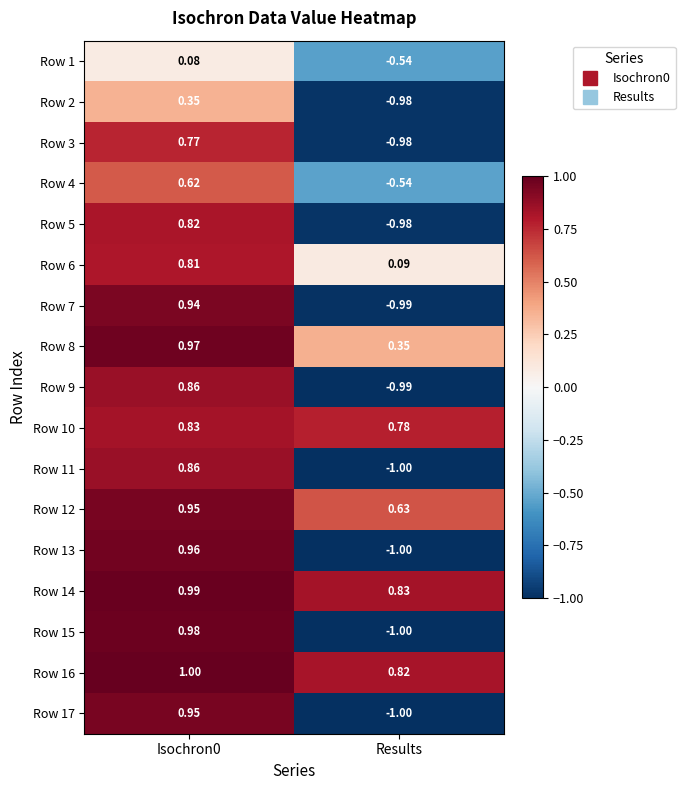

At which category does the chart reach its minimum across all series?

Results